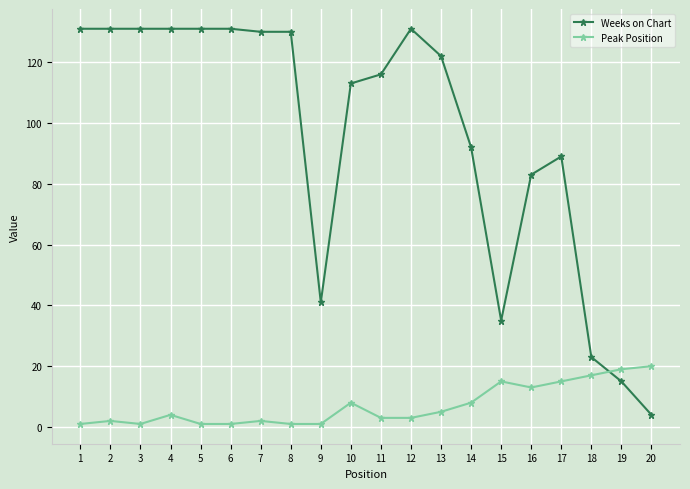

List the series in order of their overall mean, lowest first.

Peak Position, Weeks on Chart